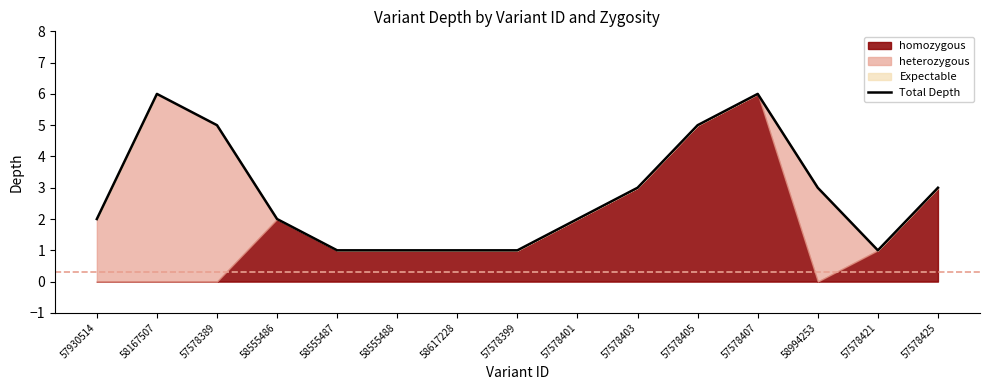

How many values are between 1 and 5?

13